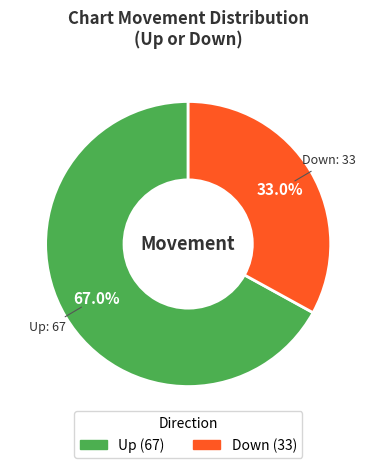

Does any single category account for the majority?

Yes